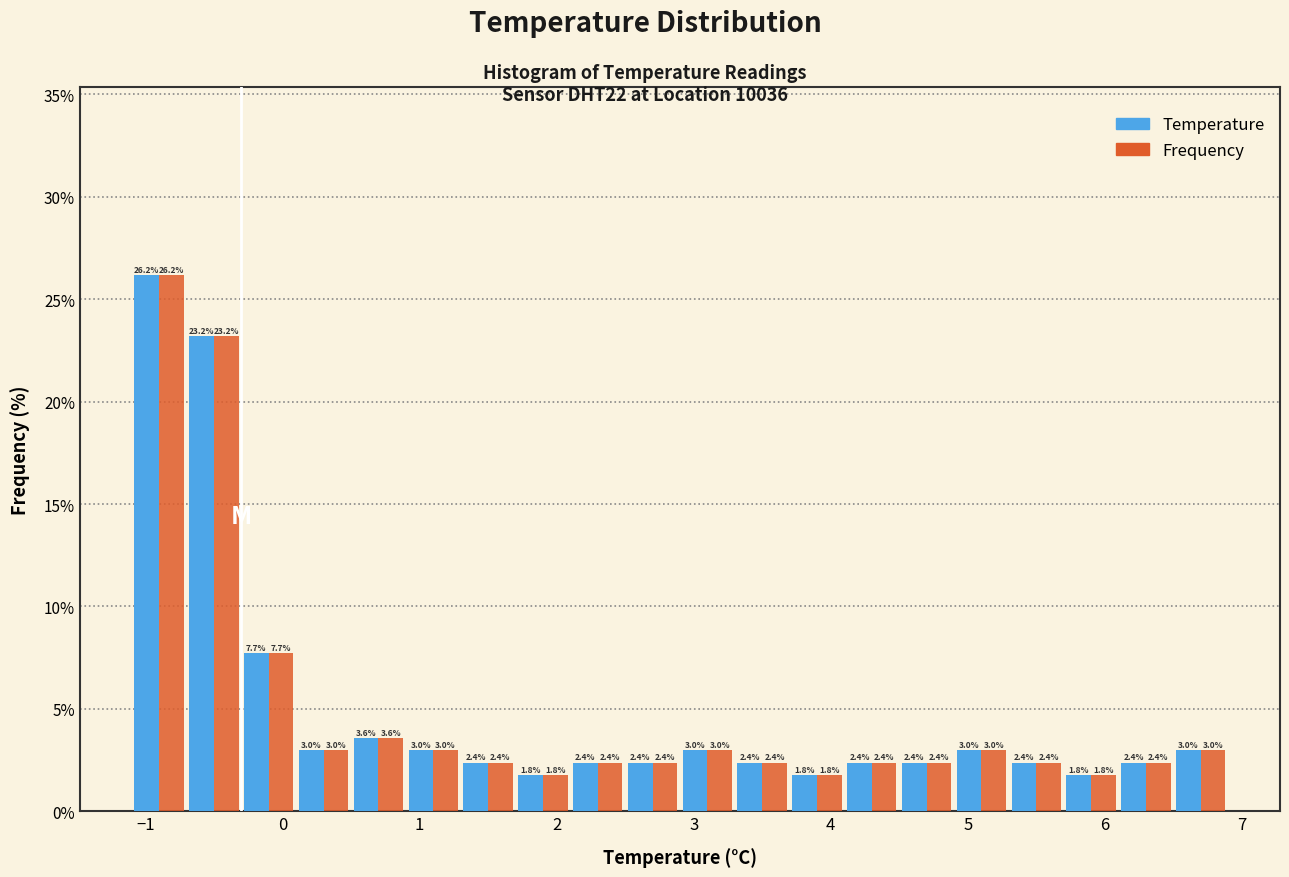

Reading left to right, transcribe this chart: for each range on the x-axis, give the height of each series' bar.

-1.1 to -0.7: Temperature=26.2	Frequency=26.2
-0.7 to -0.3: Temperature=23.2	Frequency=23.2
-0.3 to 0.1: Temperature=7.7	Frequency=7.7
0.1 to 0.5: Temperature=3.0	Frequency=3.0
0.5 to 0.9: Temperature=3.6	Frequency=3.6
0.9 to 1.3: Temperature=3.0	Frequency=3.0
1.3 to 1.7: Temperature=2.4	Frequency=2.4
1.7 to 2.1: Temperature=1.8	Frequency=1.8
2.1 to 2.5: Temperature=2.4	Frequency=2.4
2.5 to 2.9: Temperature=2.4	Frequency=2.4
2.9 to 3.3: Temperature=3.0	Frequency=3.0
3.3 to 3.7: Temperature=2.4	Frequency=2.4
3.7 to 4.1: Temperature=1.8	Frequency=1.8
4.1 to 4.5: Temperature=2.4	Frequency=2.4
4.5 to 4.9: Temperature=2.4	Frequency=2.4
4.9 to 5.3: Temperature=3.0	Frequency=3.0
5.3 to 5.7: Temperature=2.4	Frequency=2.4
5.7 to 6.1: Temperature=1.8	Frequency=1.8
6.1 to 6.5: Temperature=2.4	Frequency=2.4
6.5 to 6.9: Temperature=3.0	Frequency=3.0